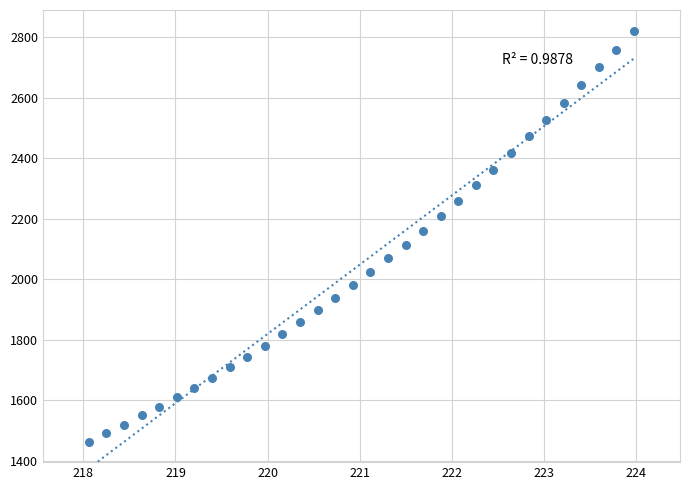

What is the range of X values (max minus min)?

5.9